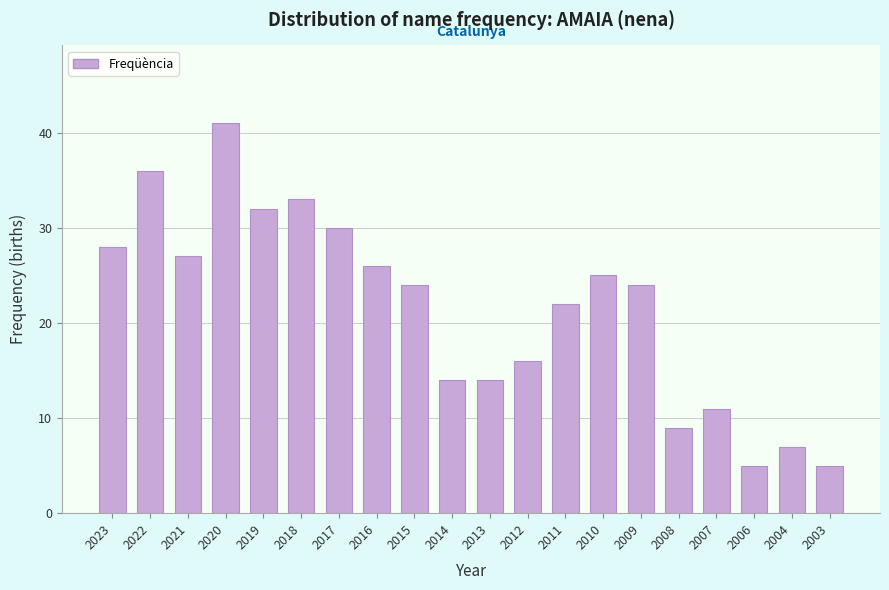

Reading left to right, transcribe all the data shown in this chart.

28	36	27	41	32	33	30	26	24	14	14	16	22	25	24	9	11	5	7	5